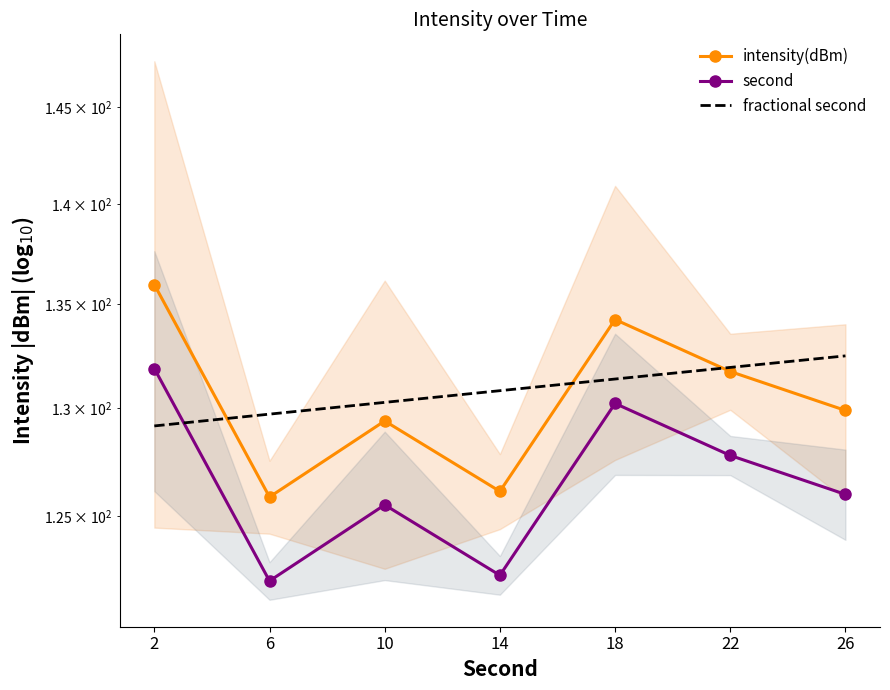

What is the value of the fractional second point at the 4th from the left?

130.8